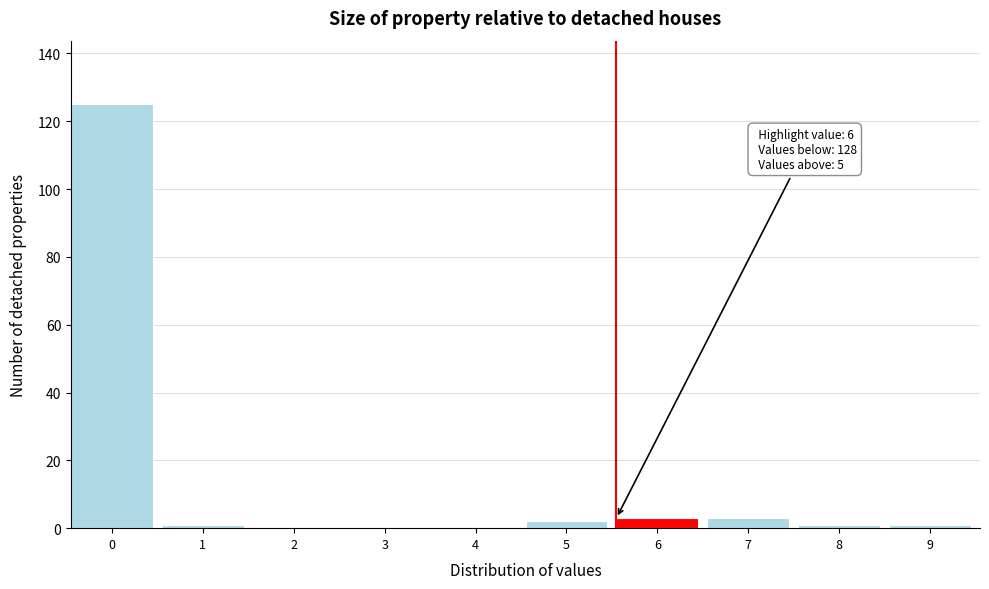

Reading right to left, what are all the values shown in this chart?

9=1	8=1	7=3	6=3	5=2	4=0	3=0	2=0	1=1	0=125